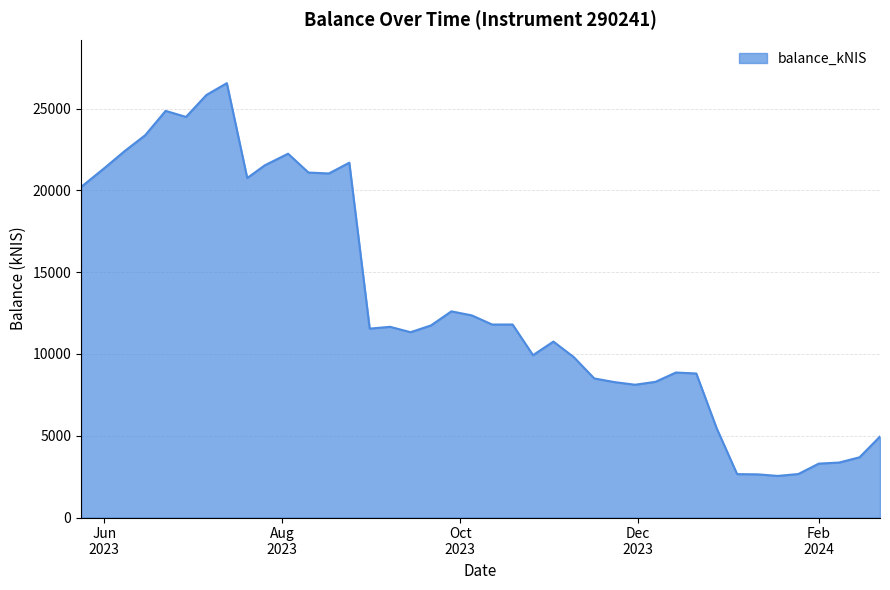

What is the difference between the maximum and minimum values?

24015.2